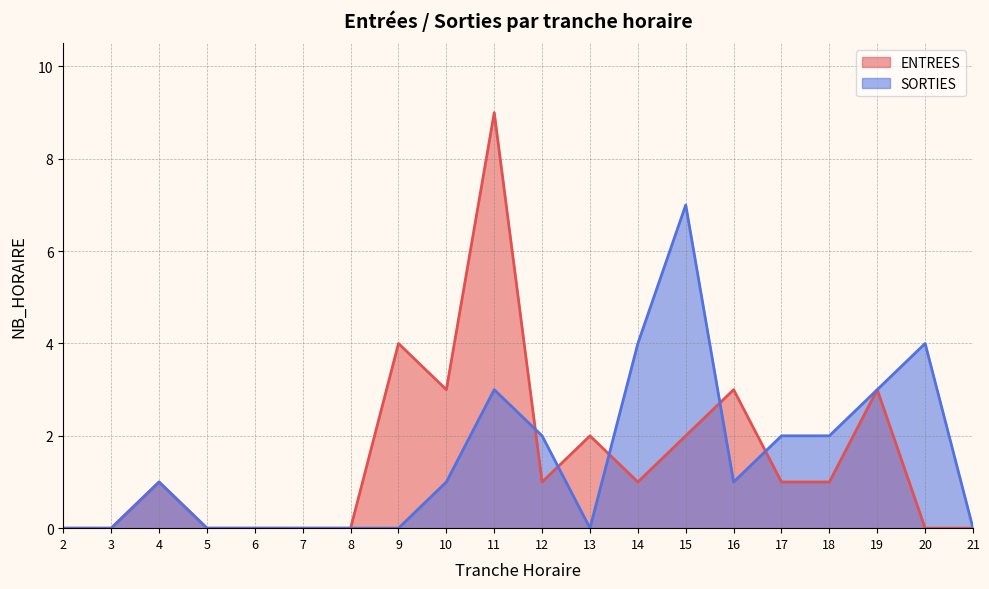

What is the total value across all series at 17?

3